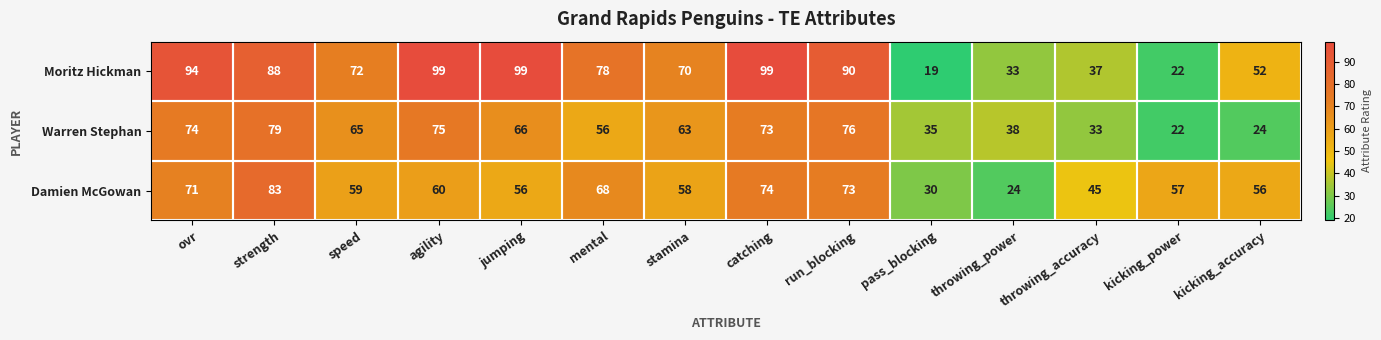

What is the greatest value displayed?

99